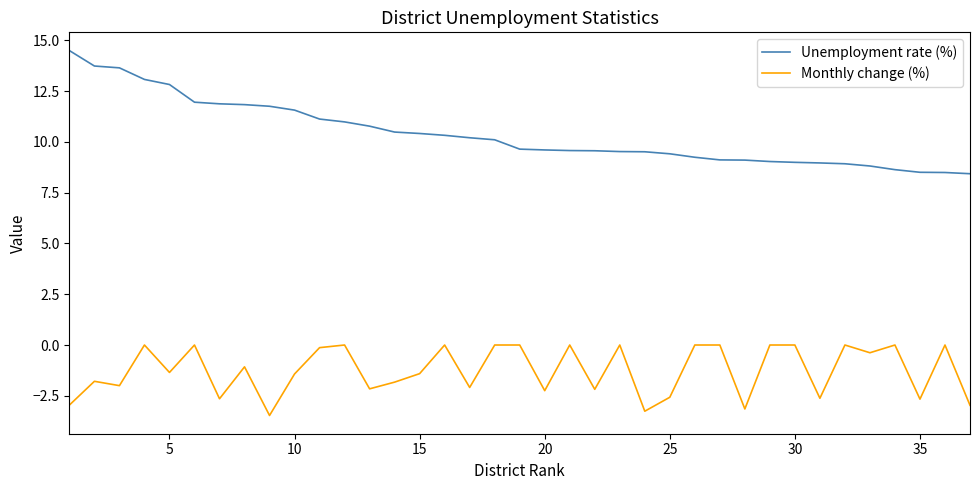

True or false: Unemployment rate (%) and Monthly change (%) cross at least once.

False